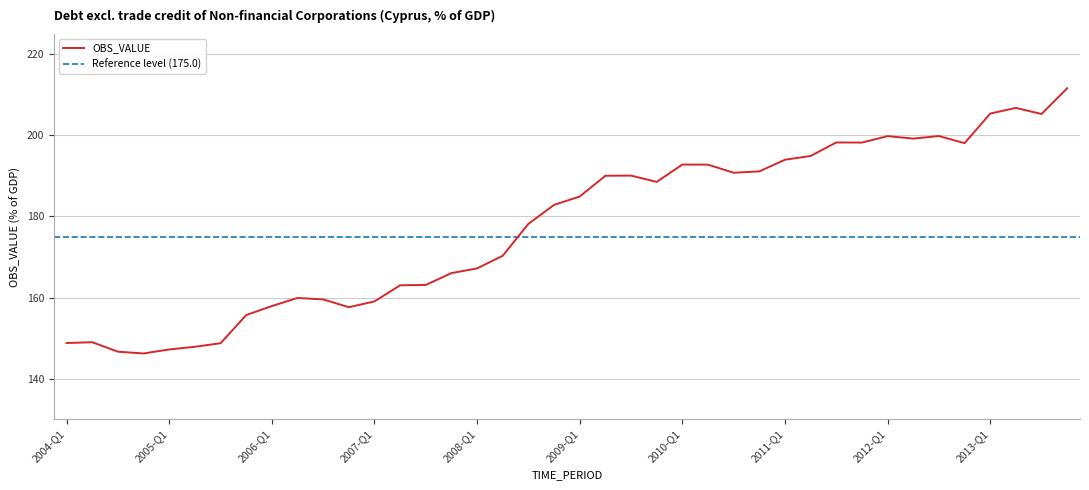

What is the change in value from 2005-Q4 to 2007-Q2?

+7.3